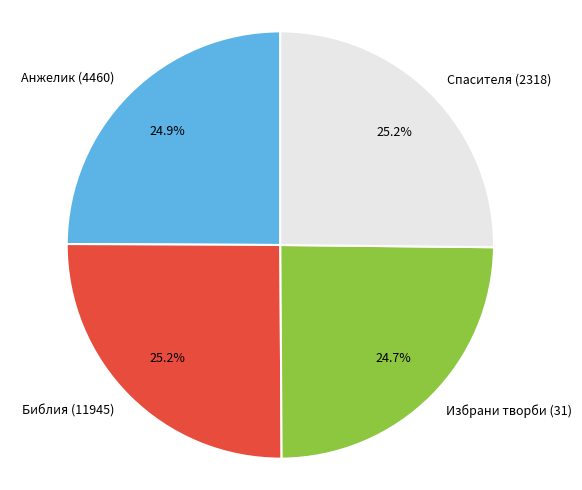

Is Анжелик (4460) the majority of the pie?

No